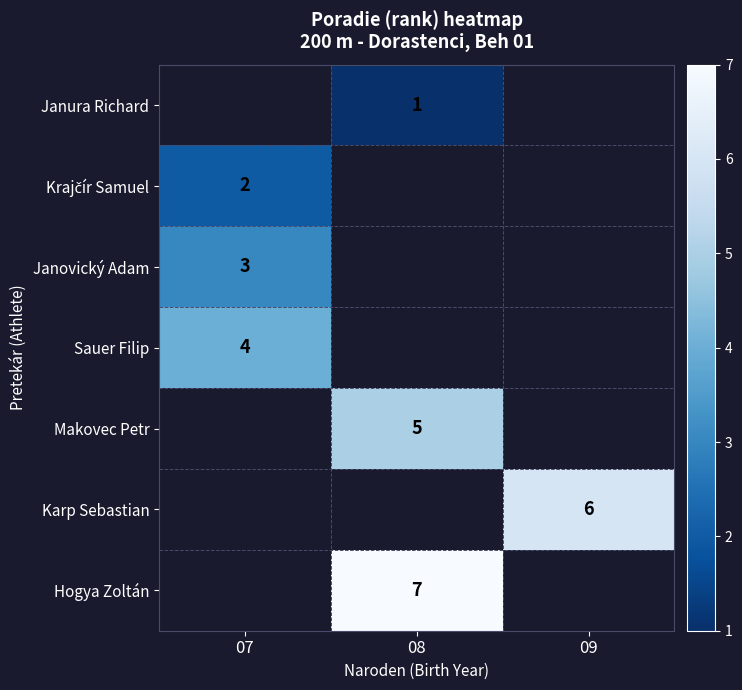

Which label corresponds to the smallest value in the chart?

08